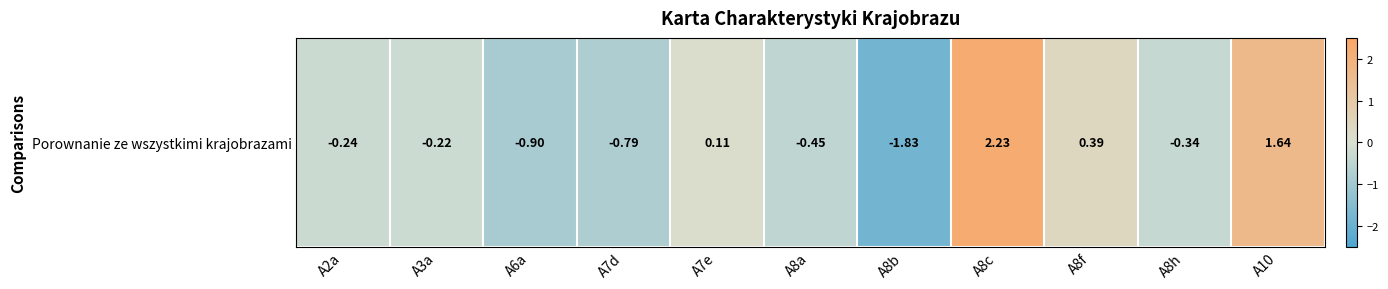

Reading left to right, what are all the values shown in this chart?

-0.2	-0.2	-0.9	-0.8	0.1	-0.5	-1.8	2.2	0.4	-0.3	1.6